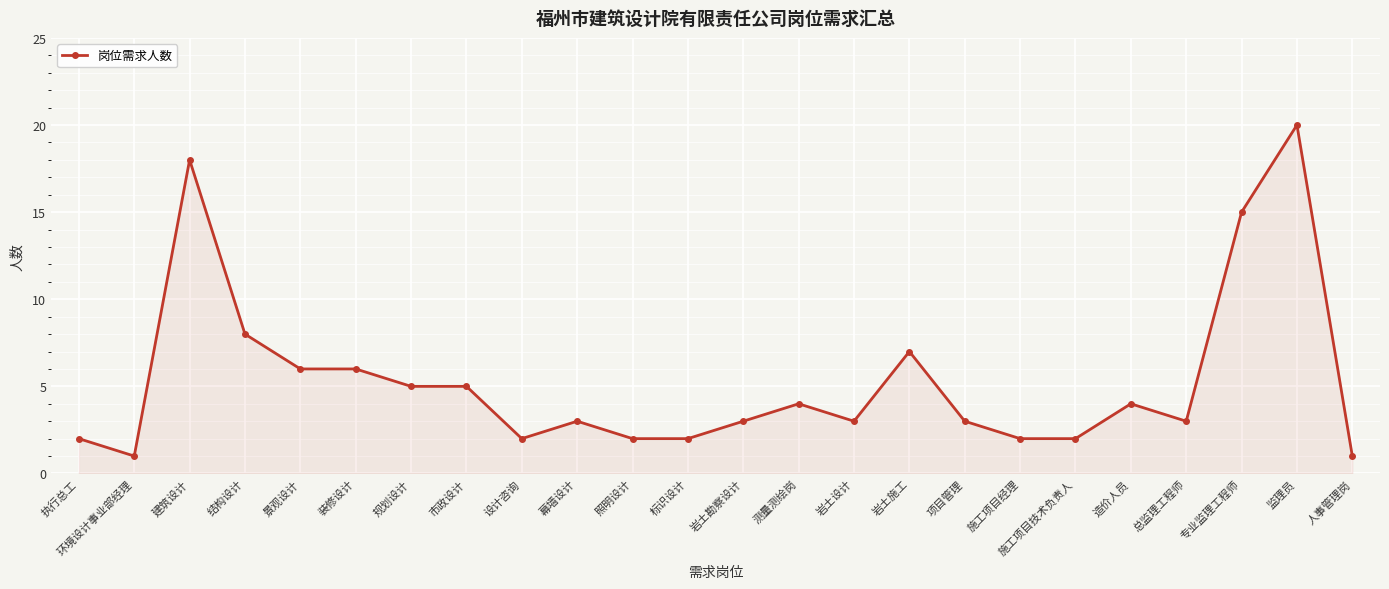

How many categories are shown in the chart?

24